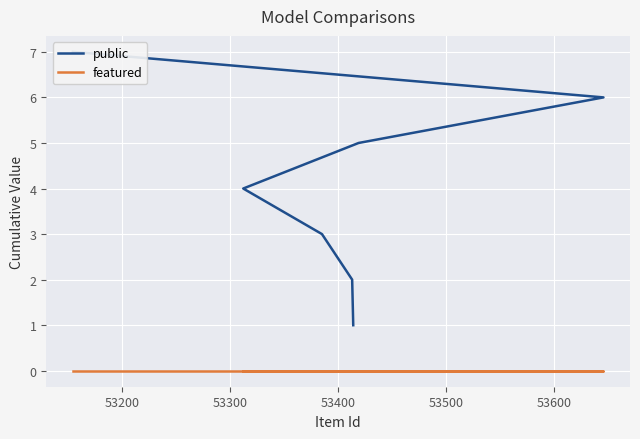

True or false: public and featured cross at least once.

False